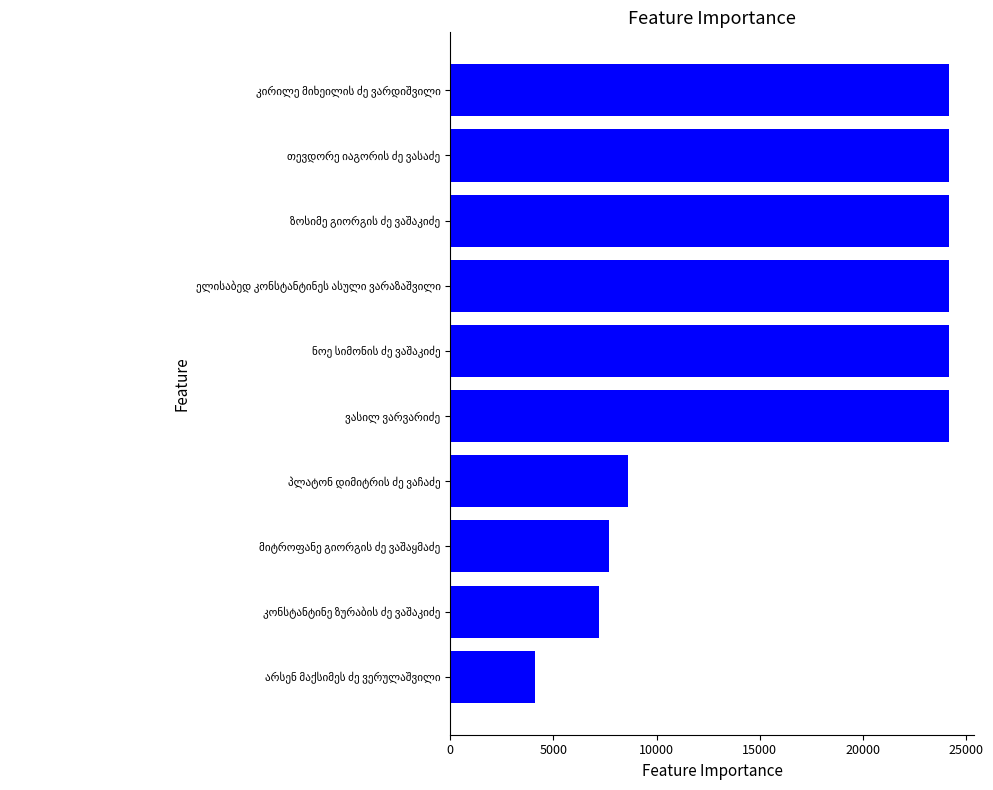

What is the average value?

17268